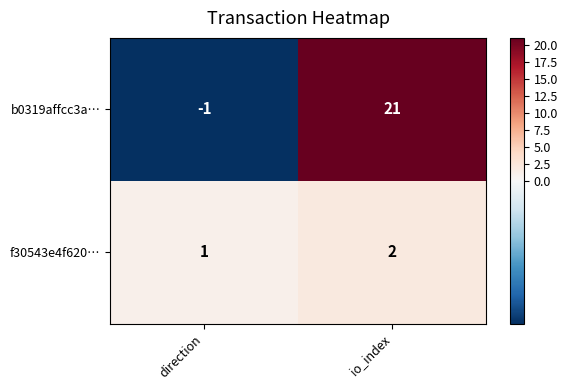

What is the average value of the b0319affcc3a… series?

10